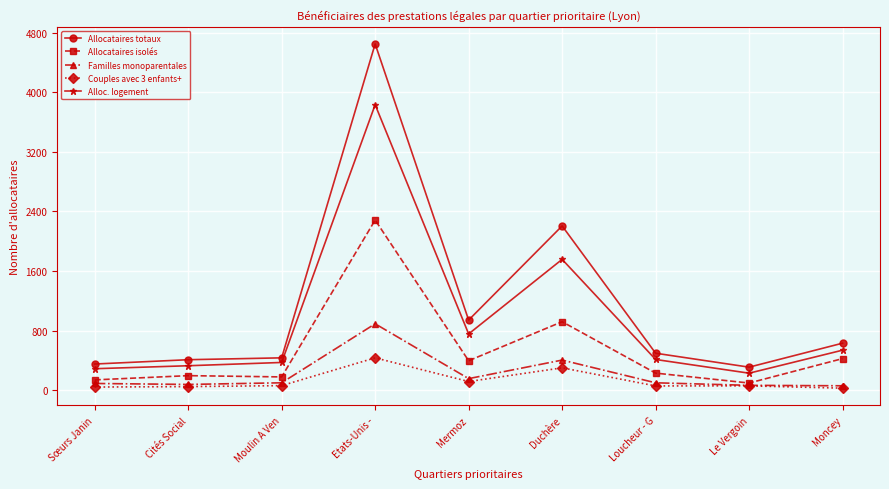

What is the maximum value shown in the chart?

4648